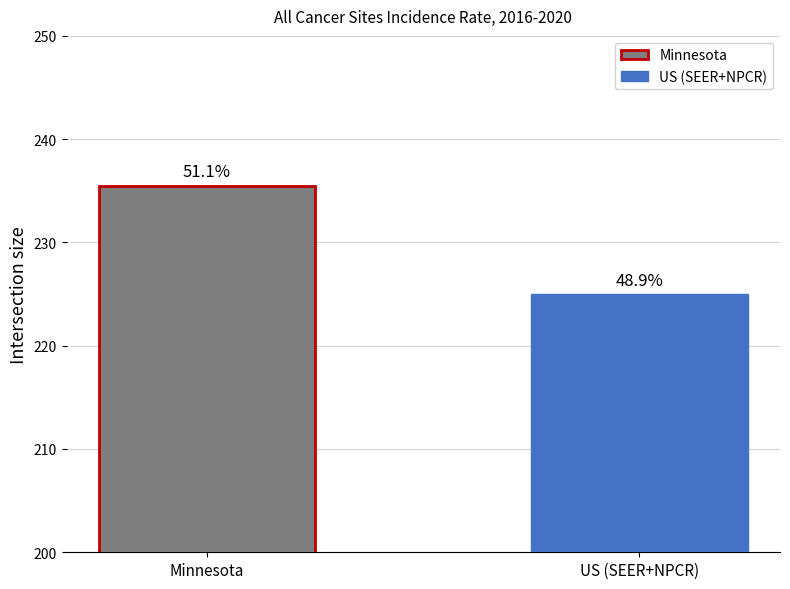

What are all the series names shown in the legend?

Minnesota, US (SEER+NPCR)